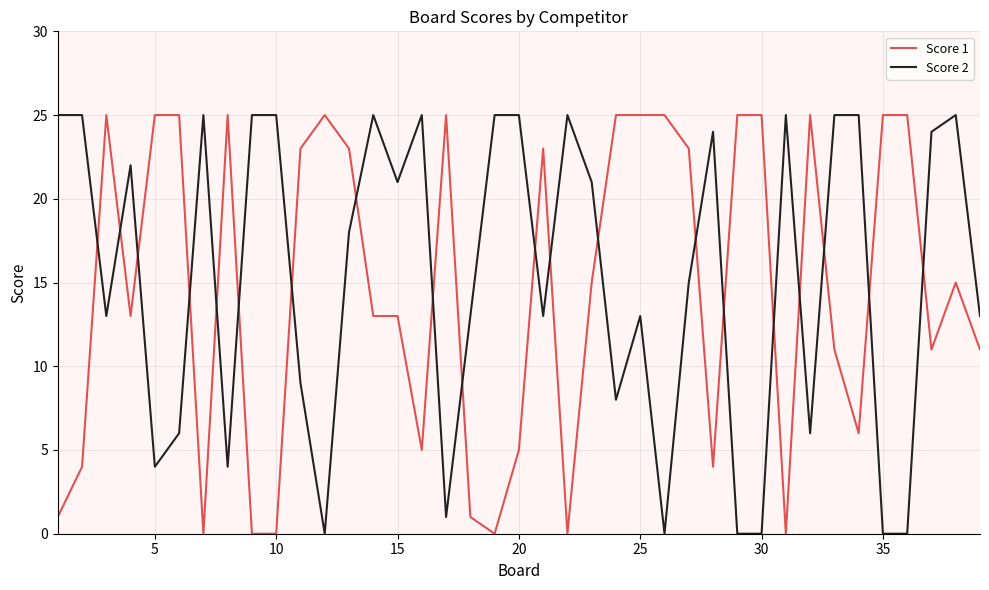

Which series ends up on top after the final intersection of Score 2 and Score 1?

Score 2